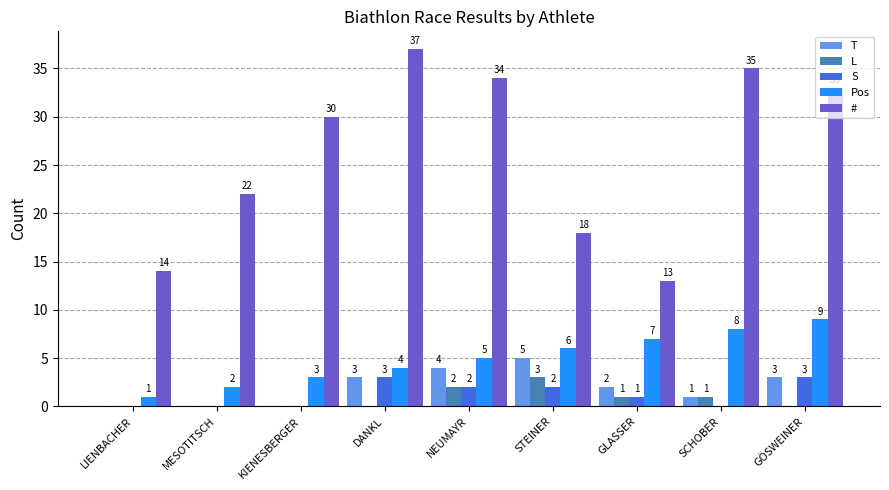

The S series shows 2 at STEINER. True or false?

True